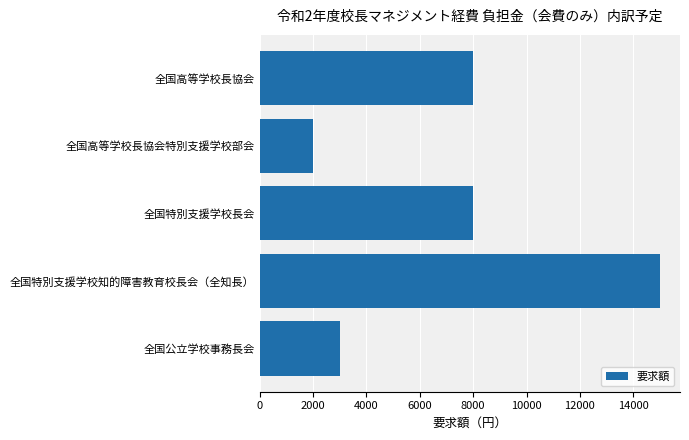

The value at 全国特別支援学校長会 is 1744. True or false?

False